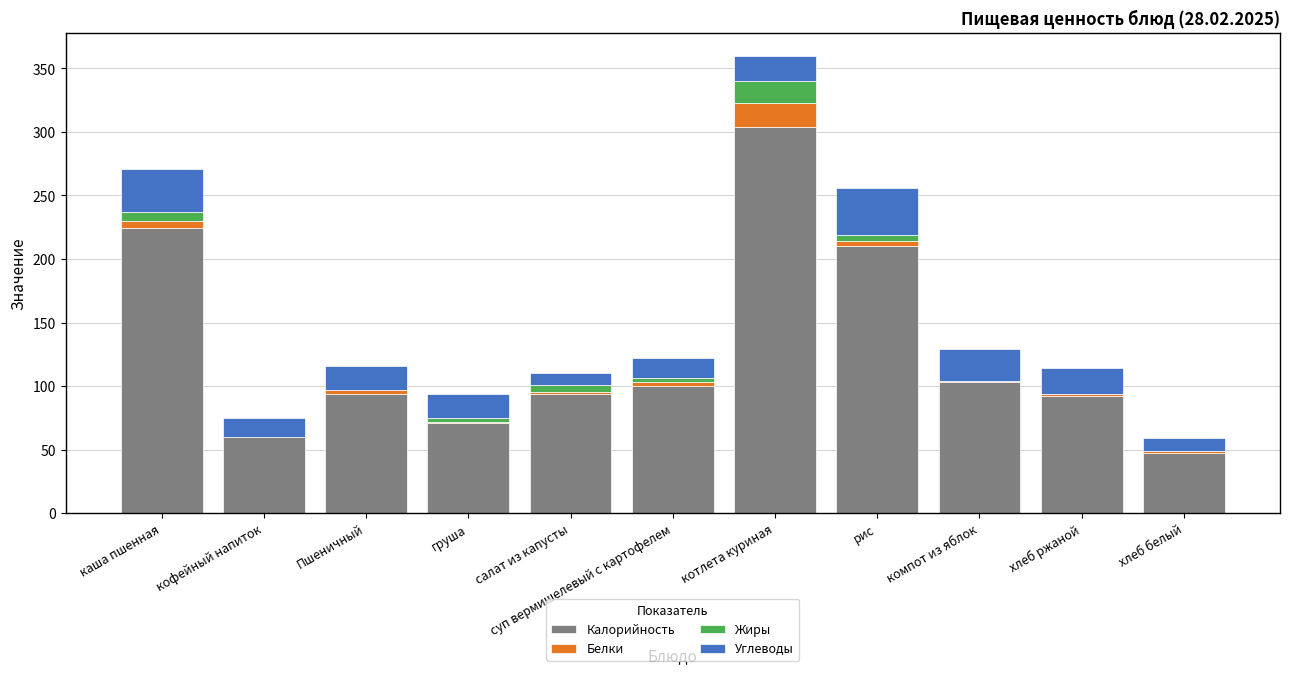

What is the sum of all Калорийность values?

1399